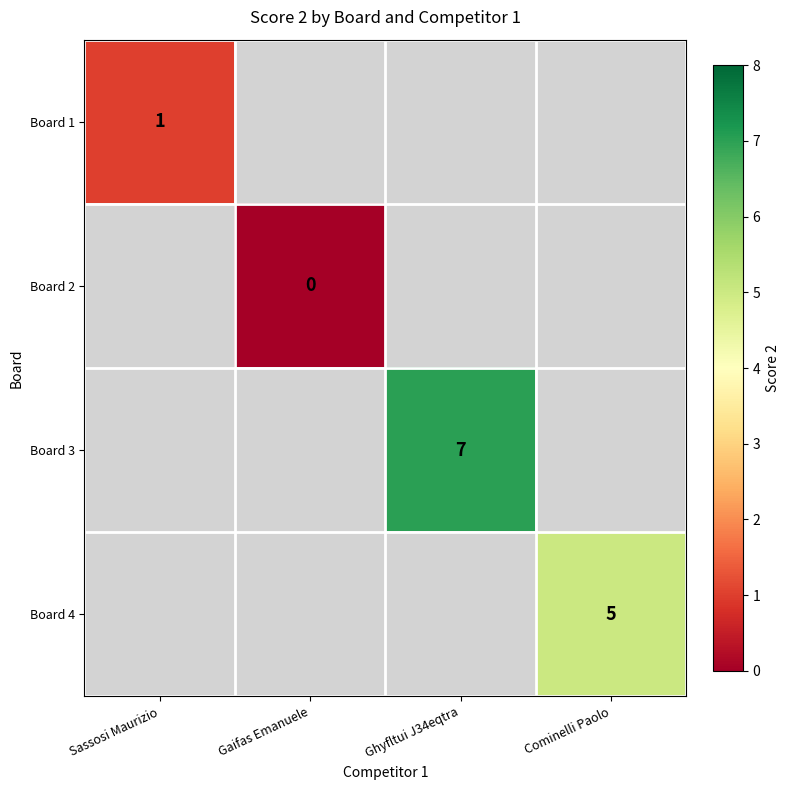

Which label corresponds to the smallest value in the chart?

Gaifas Emanuele